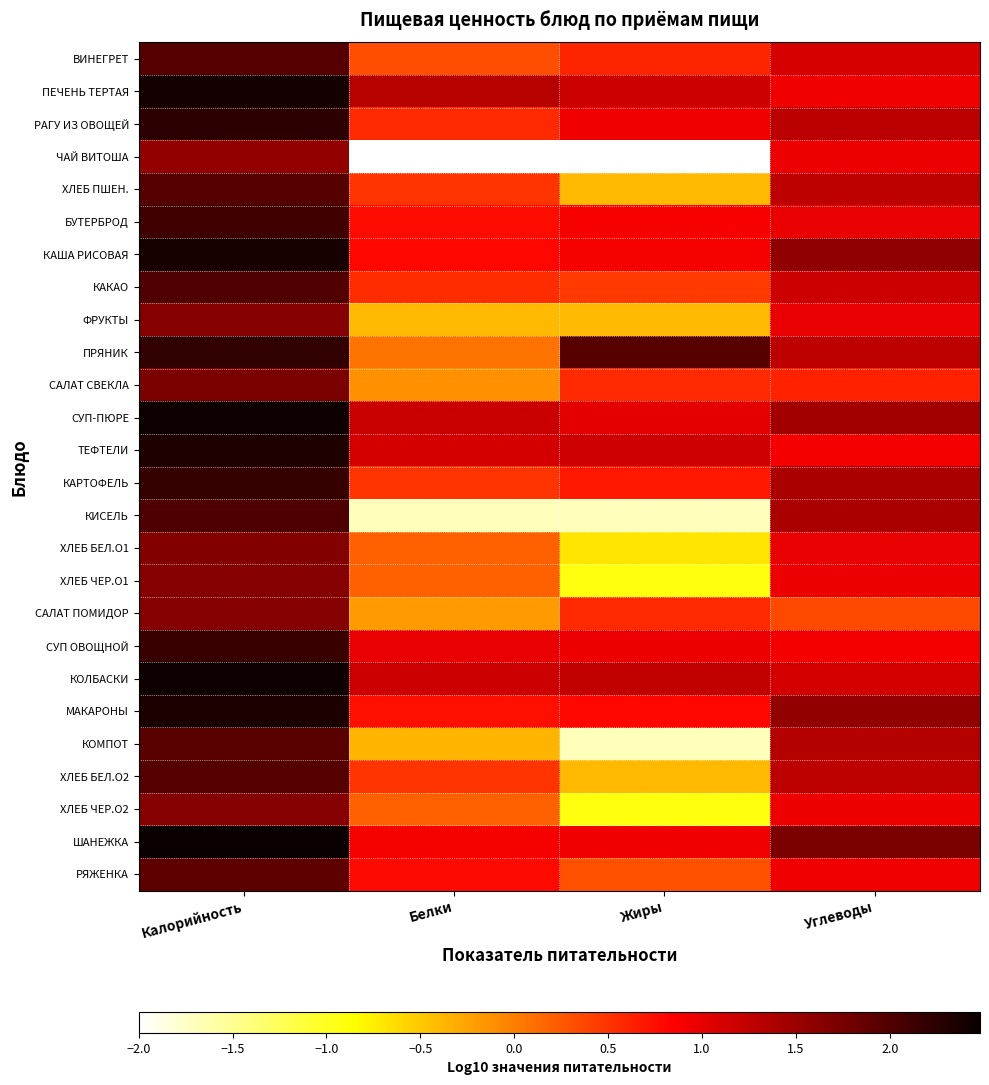

Between Жиры and Углеводы, which is larger?

Углеводы